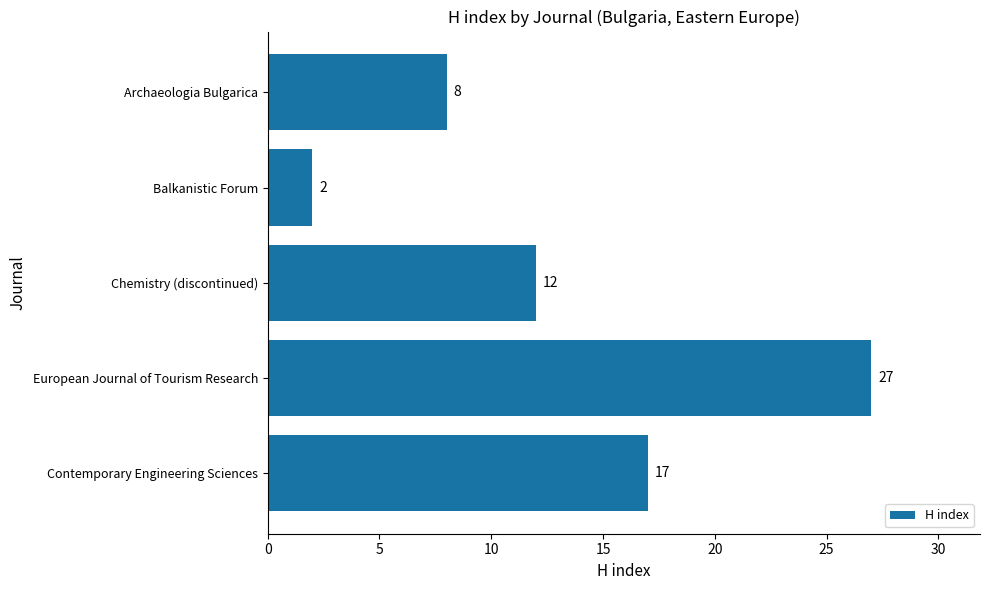

What is the greatest value displayed?

27